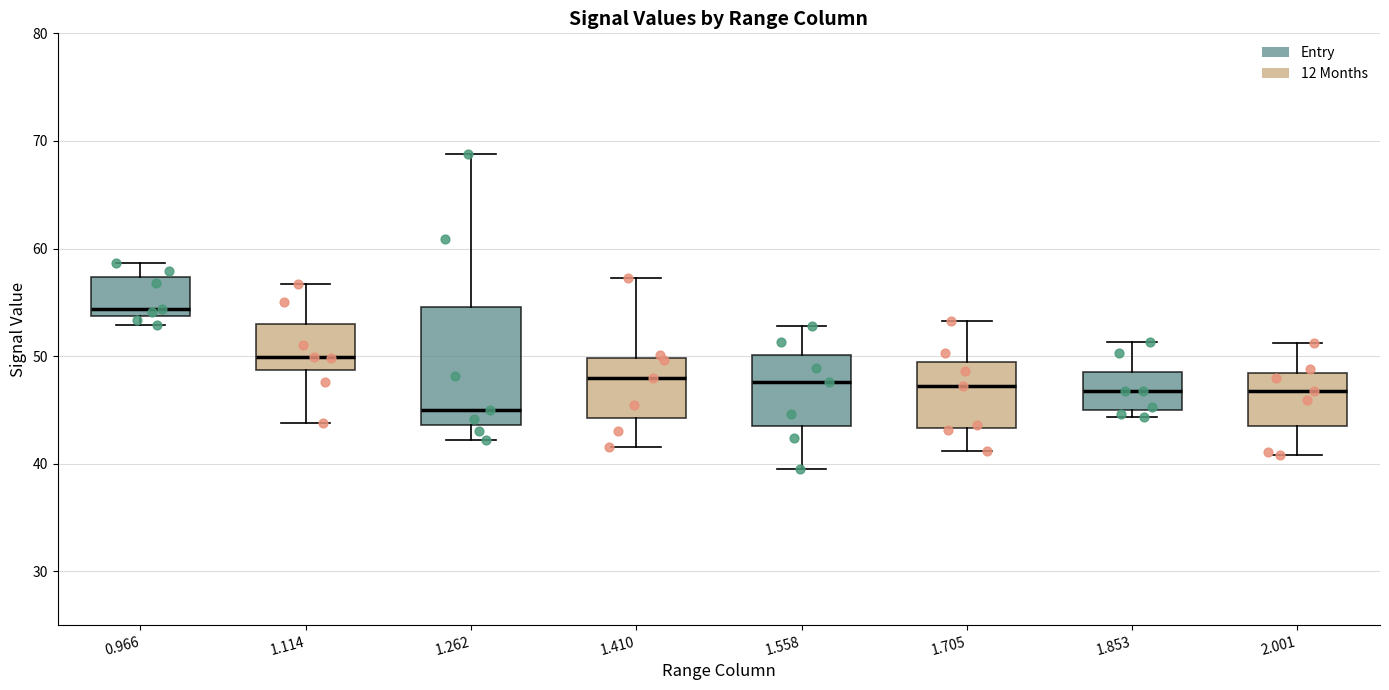

Where does the median line of the box at x = 1.114 sit on the y-axis? The values are not printed on the chart, so give them approximately, as read against the axis.

50